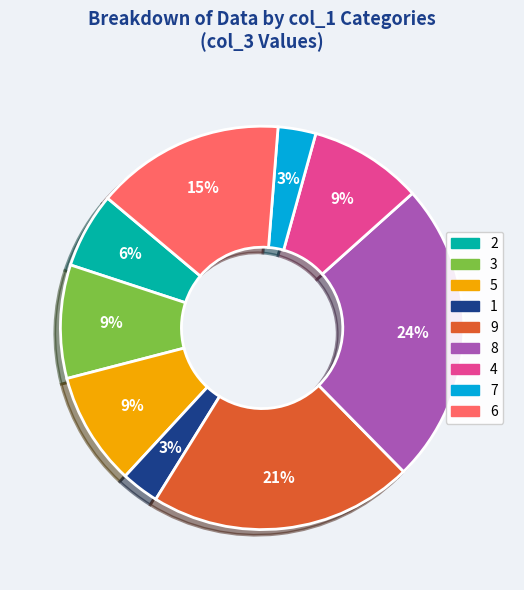

How many slices are in this pie chart?

9